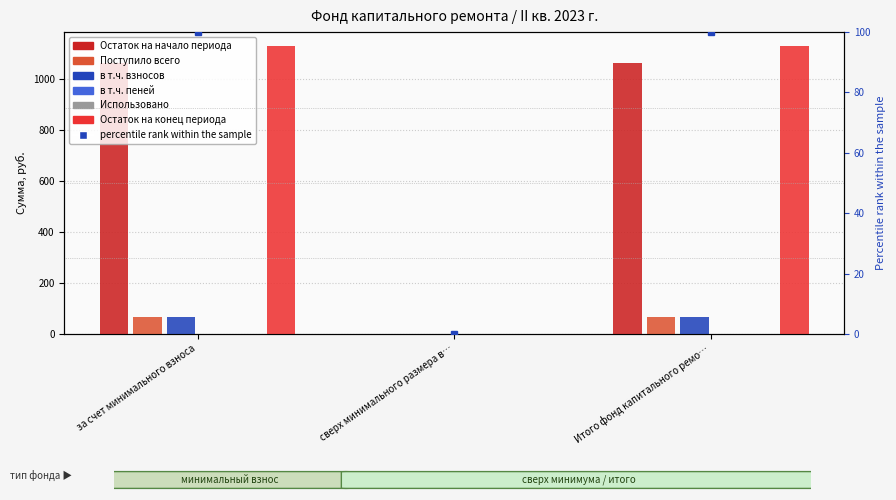

Between Итого фонд капитального ремо… and сверх минимального размера в…, which is larger?

Итого фонд капитального ремо…